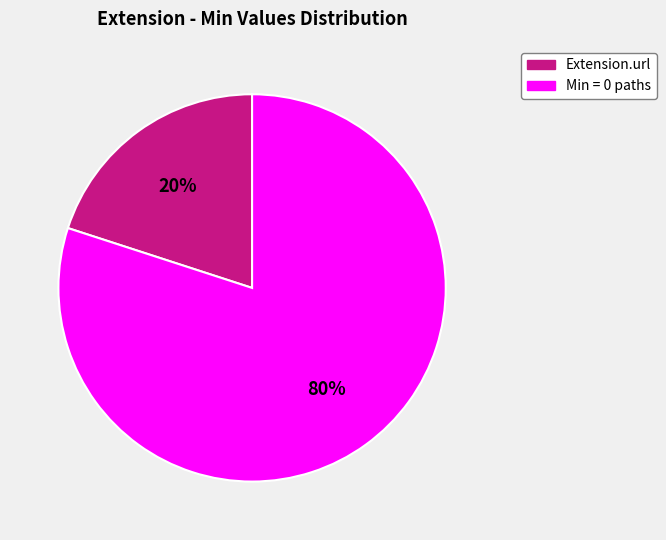

Is there any slice that represents more than half of the pie?

Yes